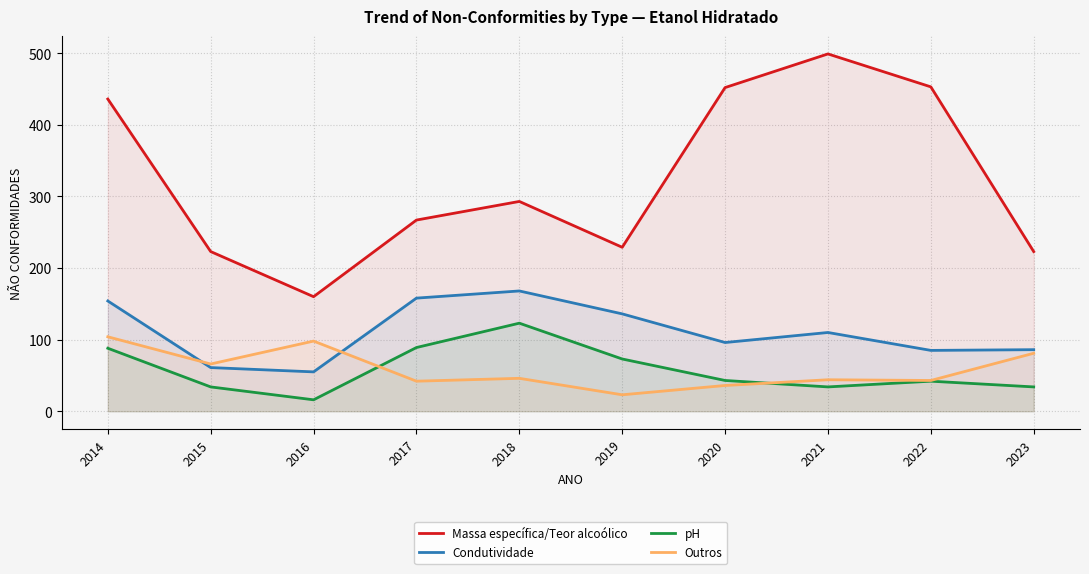

Between which two adjacent categories do pH and Outros first intersect?

2016 and 2017